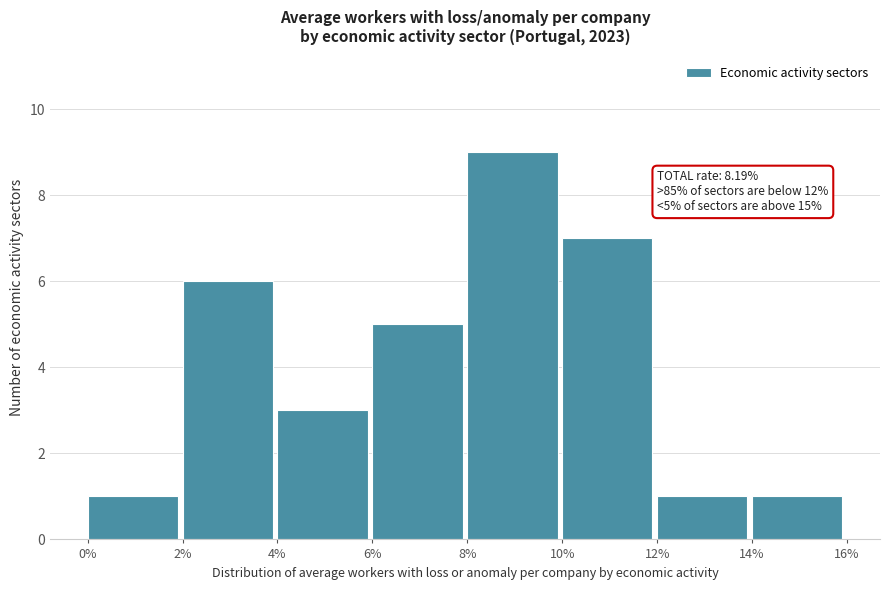

Which range on the x-axis has the tallest bar?

8% to 10%